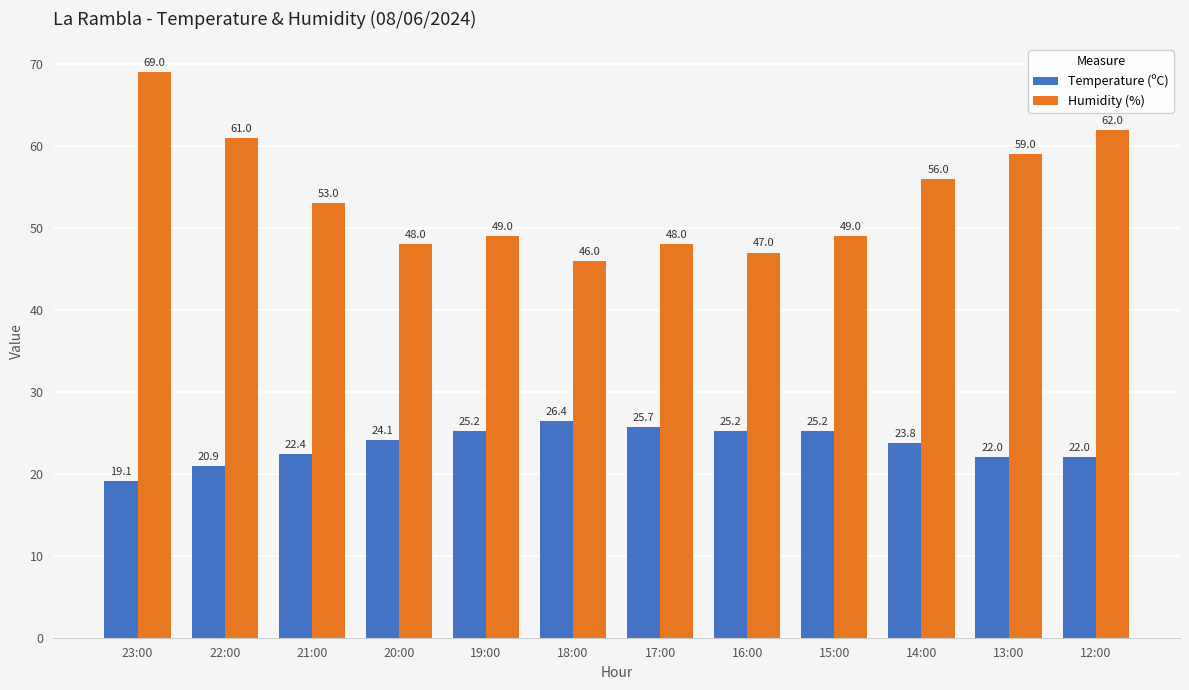

Which series changed the most between 23:00 and 21:00?

Humidity (%)